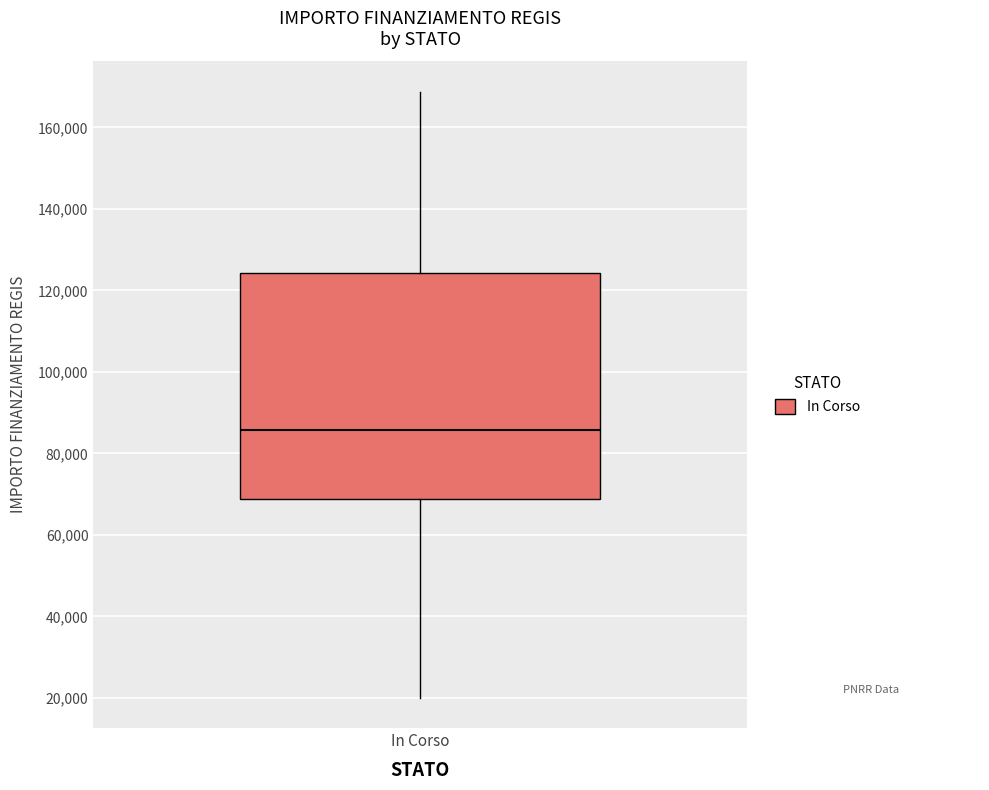

Transcribe this box plot: give where the median line is, the range the box spans, and where the two whiskers end, as read against the y-axis. The values are not printed on the chart, so give them approximately, as read against the axis.

median 86000, box 68000 to 124000, whiskers 20000 to 168000